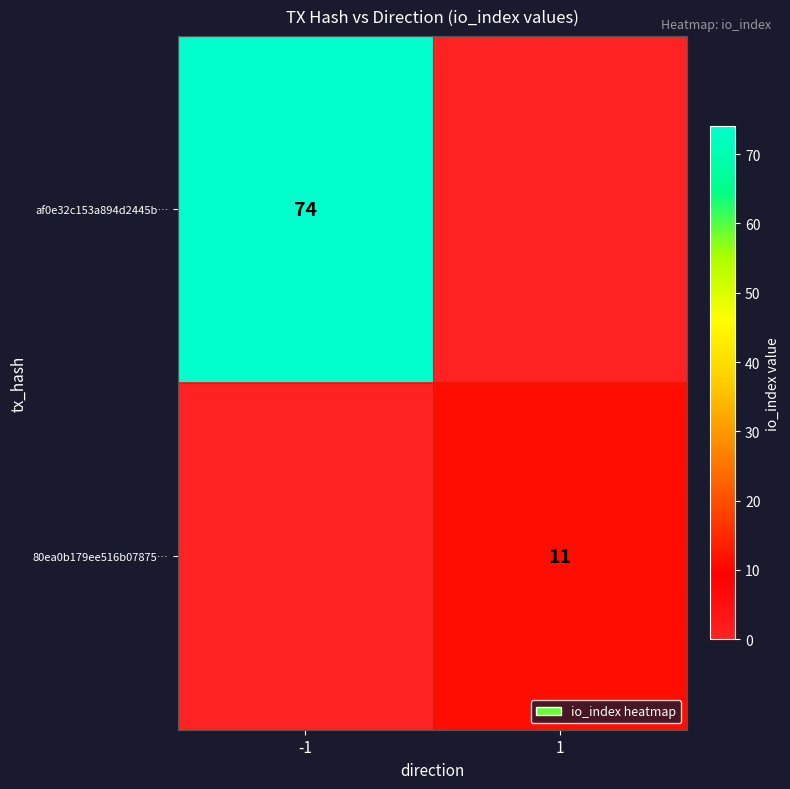

Is it true that af0e32c153a894d2445b… equals 124 at -1?

False